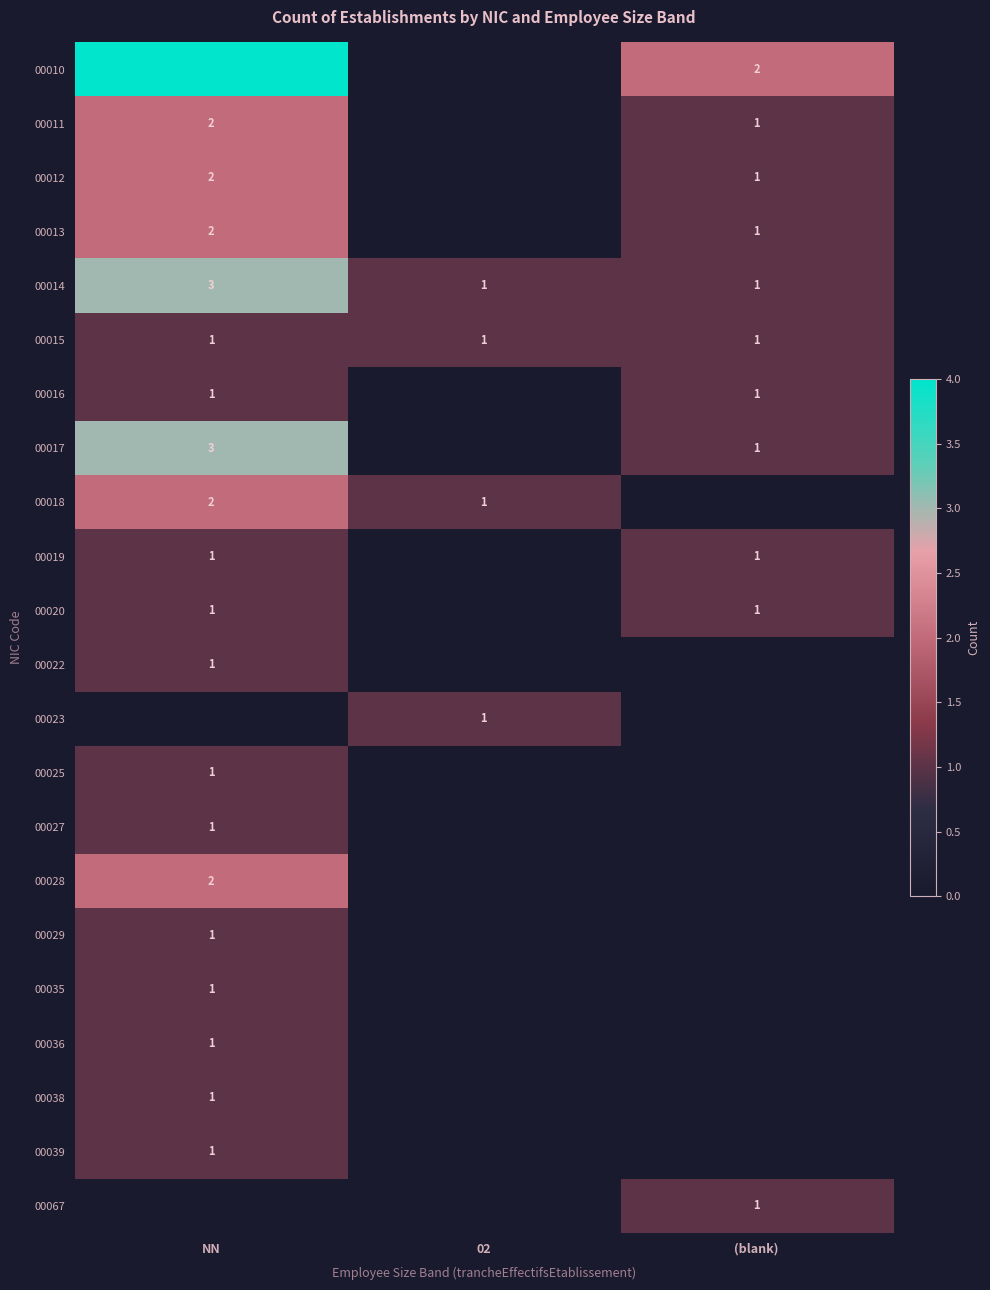

At which category is the sum across all series the highest?

NN